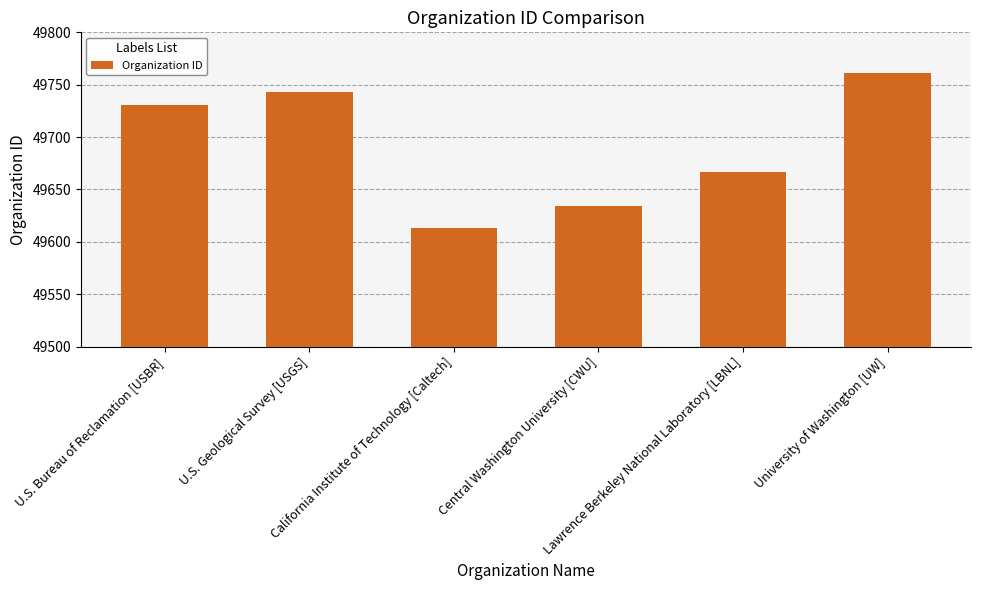

What is the ratio of the value at California Institute of Technology [Caltech] to the value at U.S. Bureau of Reclamation [USBR]?

1.0